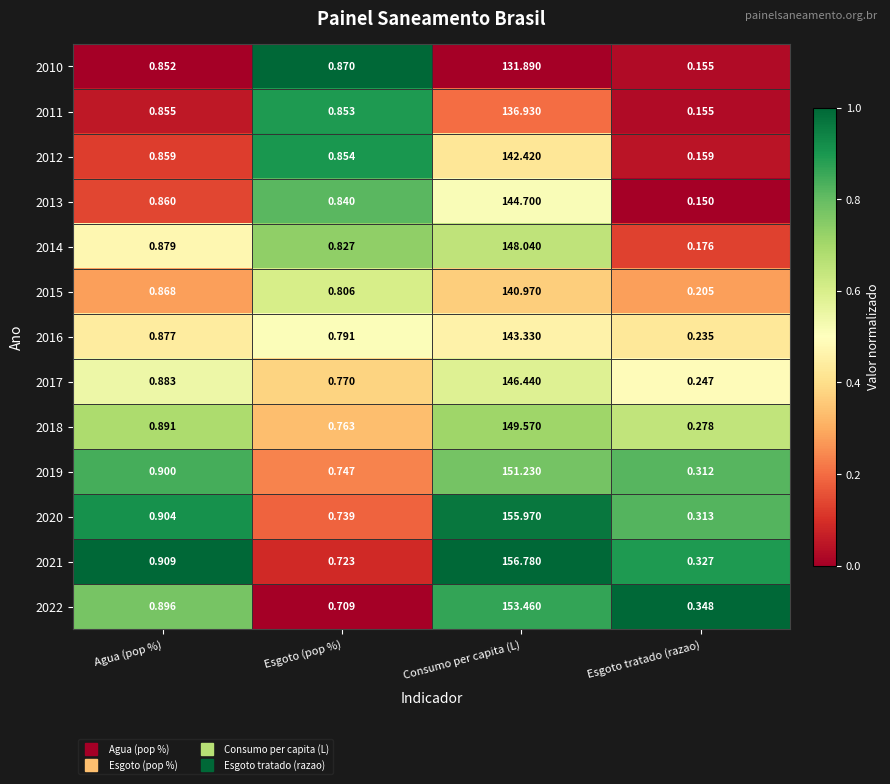

List the labels in order of 2010 value, largest first.

Consumo per capita (L), Esgoto (pop %), Agua (pop %), Esgoto tratado (razao)